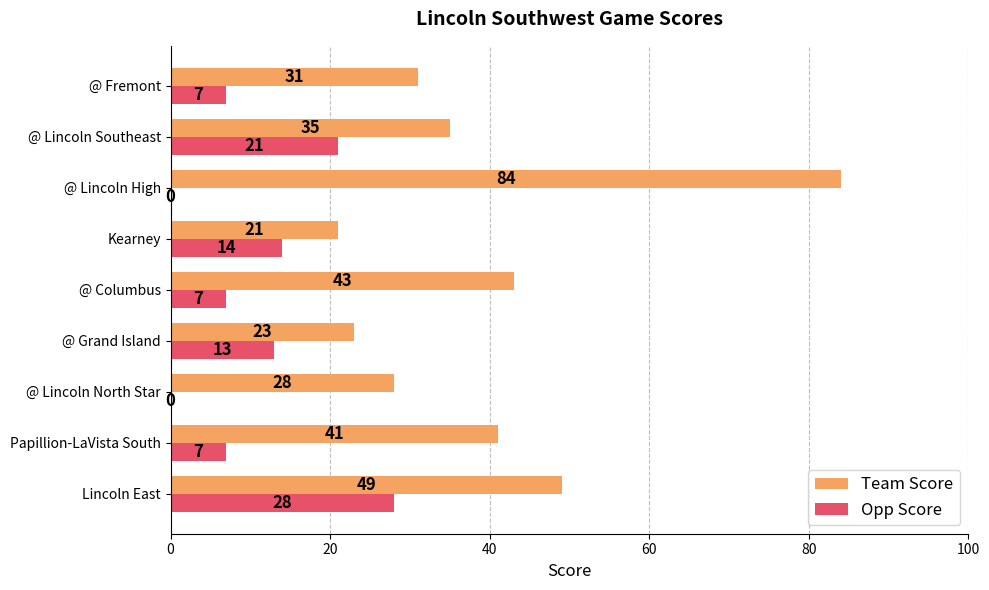

Which series has the largest total across all categories?

Team Score